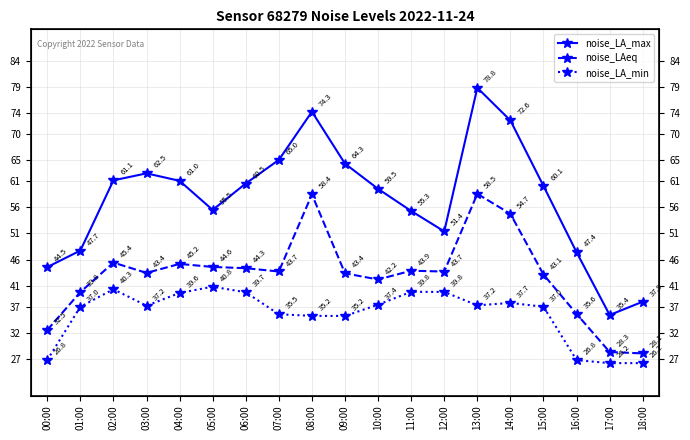

Is the value of noise_LAeq at 15:00 greater than the value of noise_LA_max at 11:00?

No